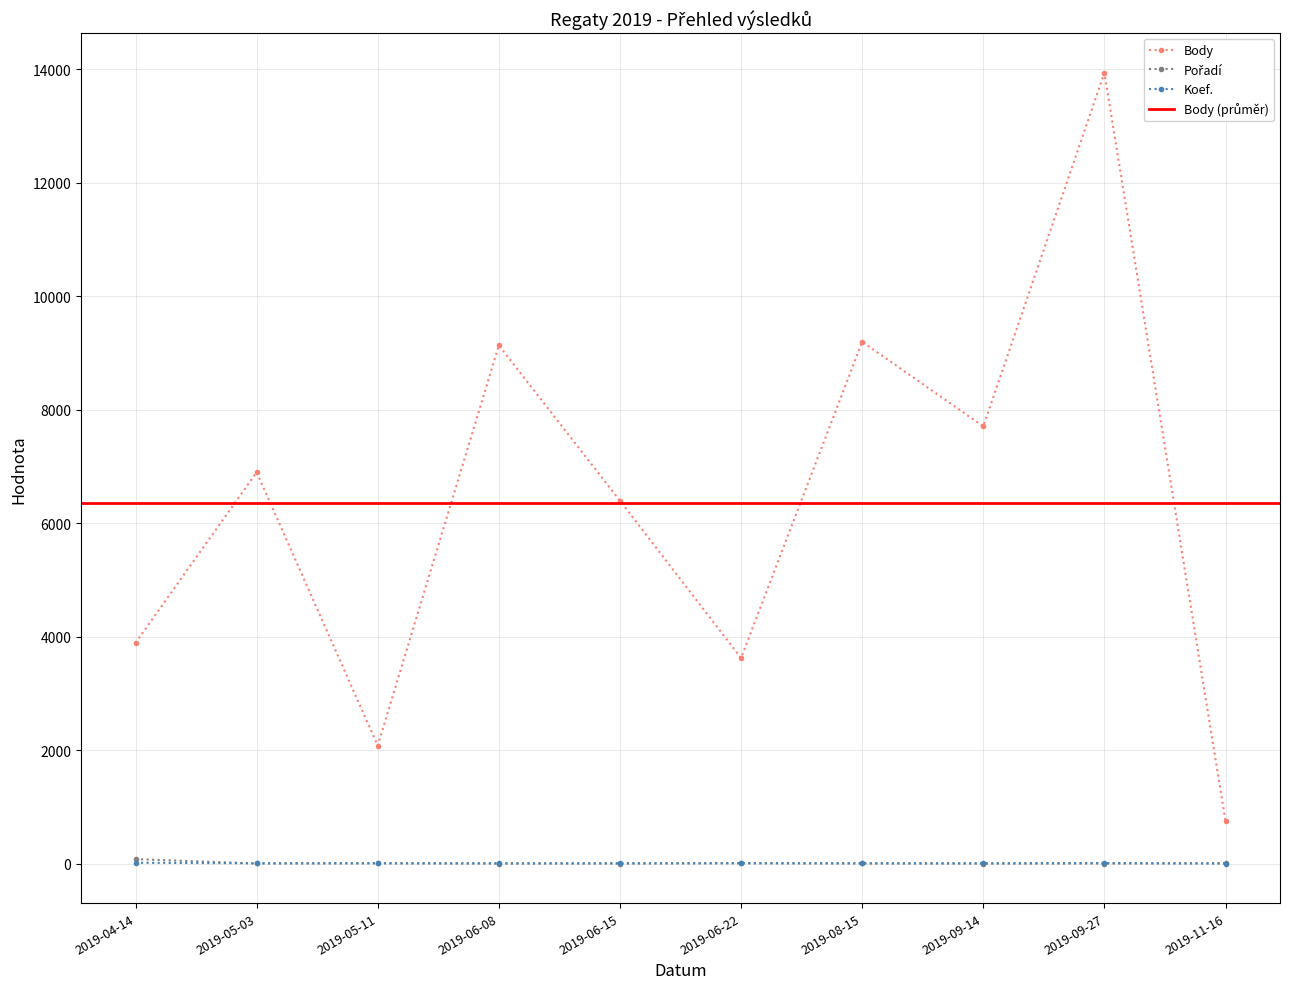

List the series in order of their peak value, lowest first.

Koef., Pořadí, Body